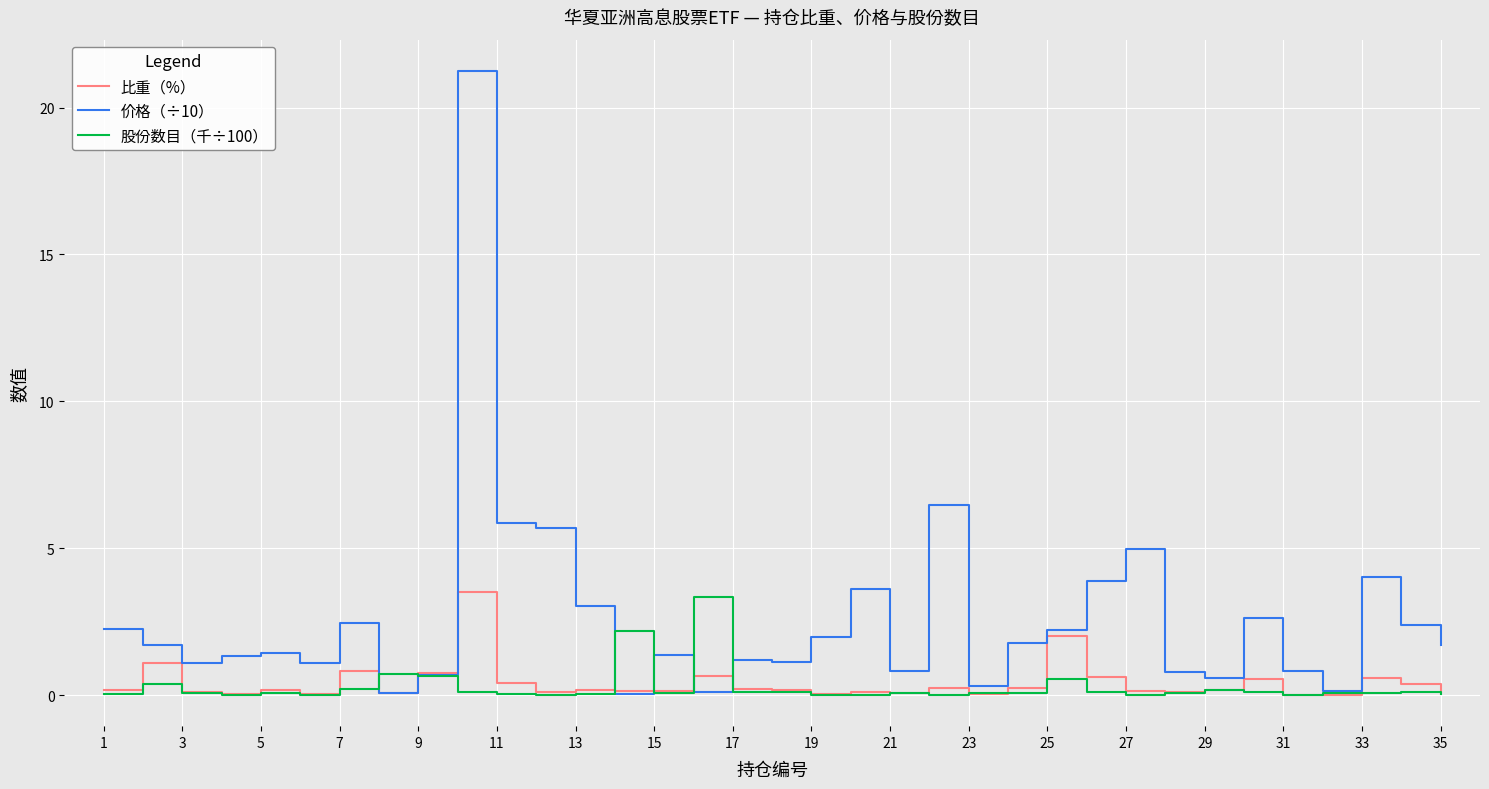

Which series has the widest spread of values?

价格（÷10）